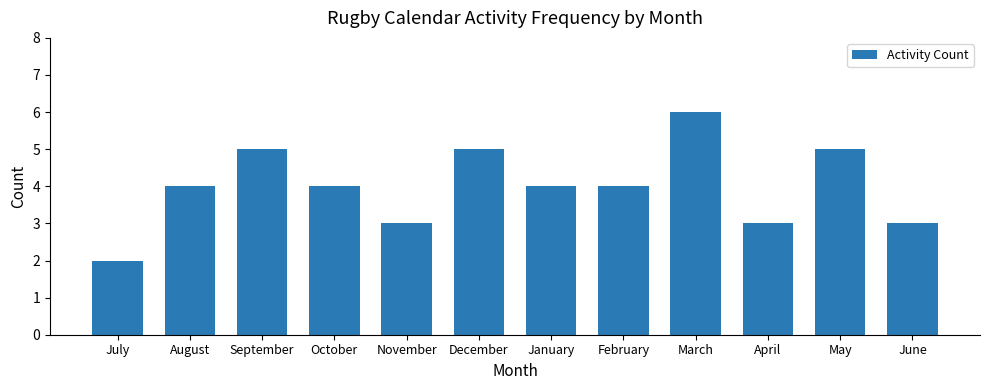

How many distinct data groups are displayed?

1